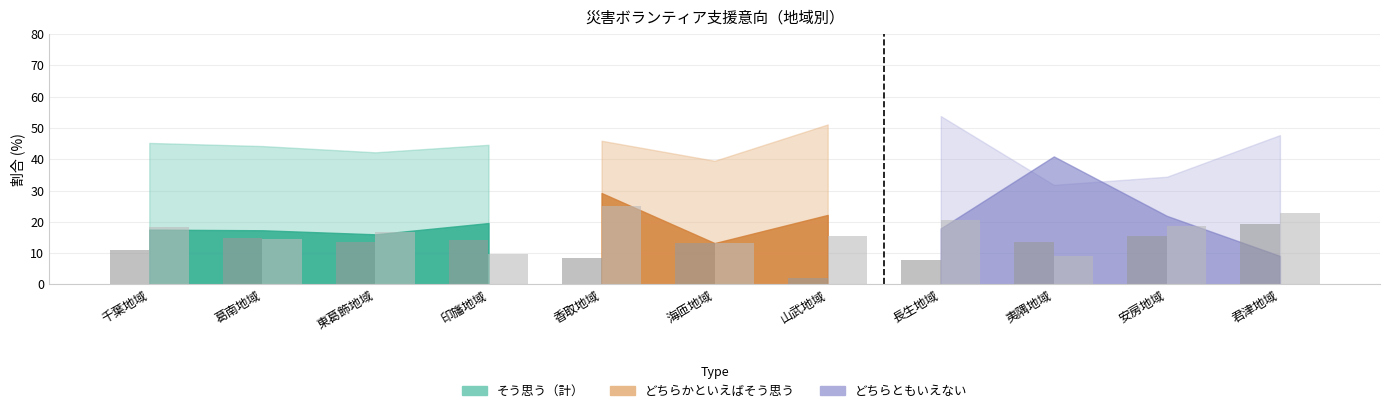

Are the bars grouped side by side (vs. stacked)?

Yes